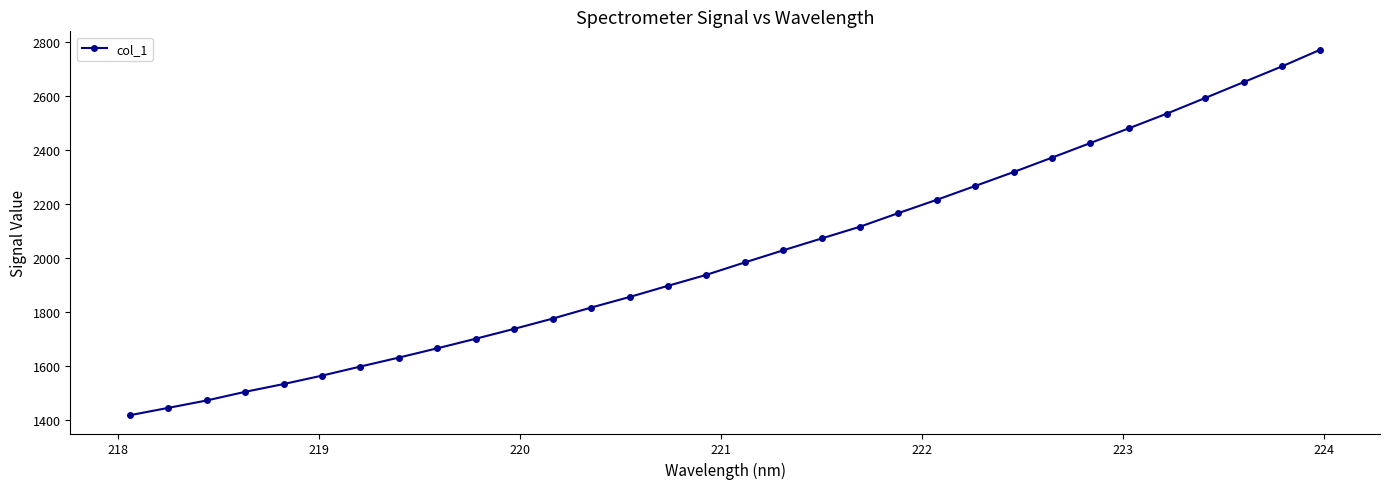

What is the average value?

2007.8